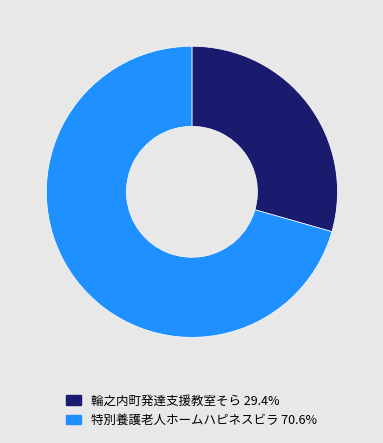

Which slice represents more than half of the pie?

特別養護老人ホームハピネスビラ